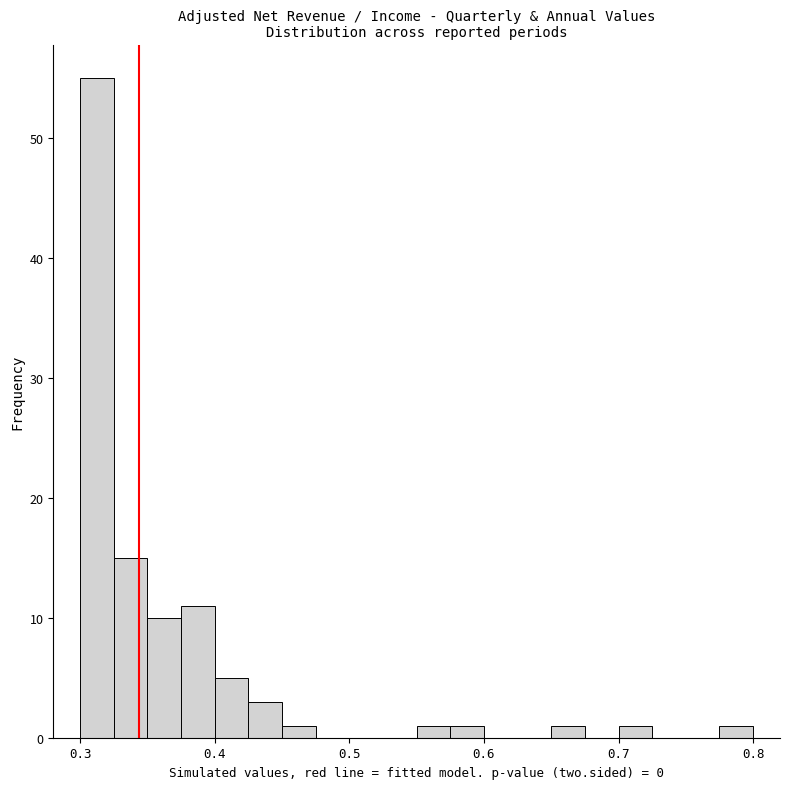

Around what value on the x-axis is the tallest bar? Give the approximate position of its centre, as read against the axis.

0.31